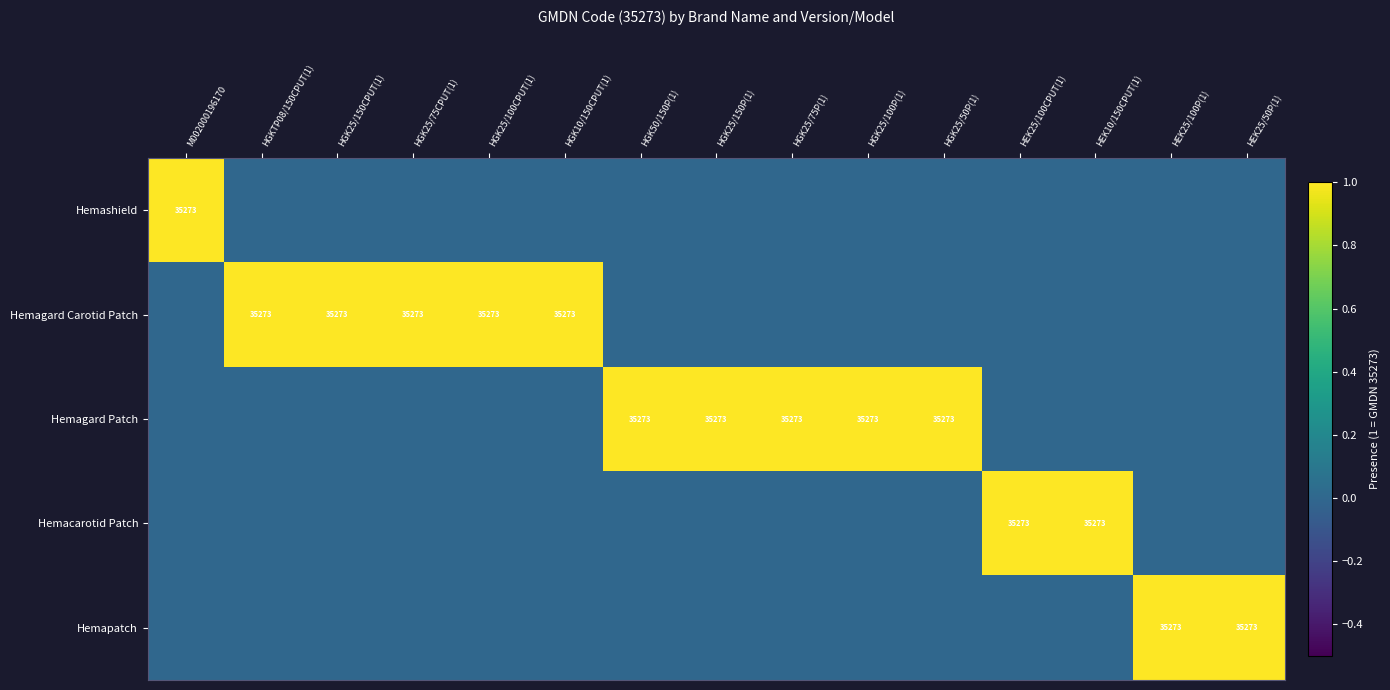

Where is Hemapatch nearest to the value 0?

M002000196170